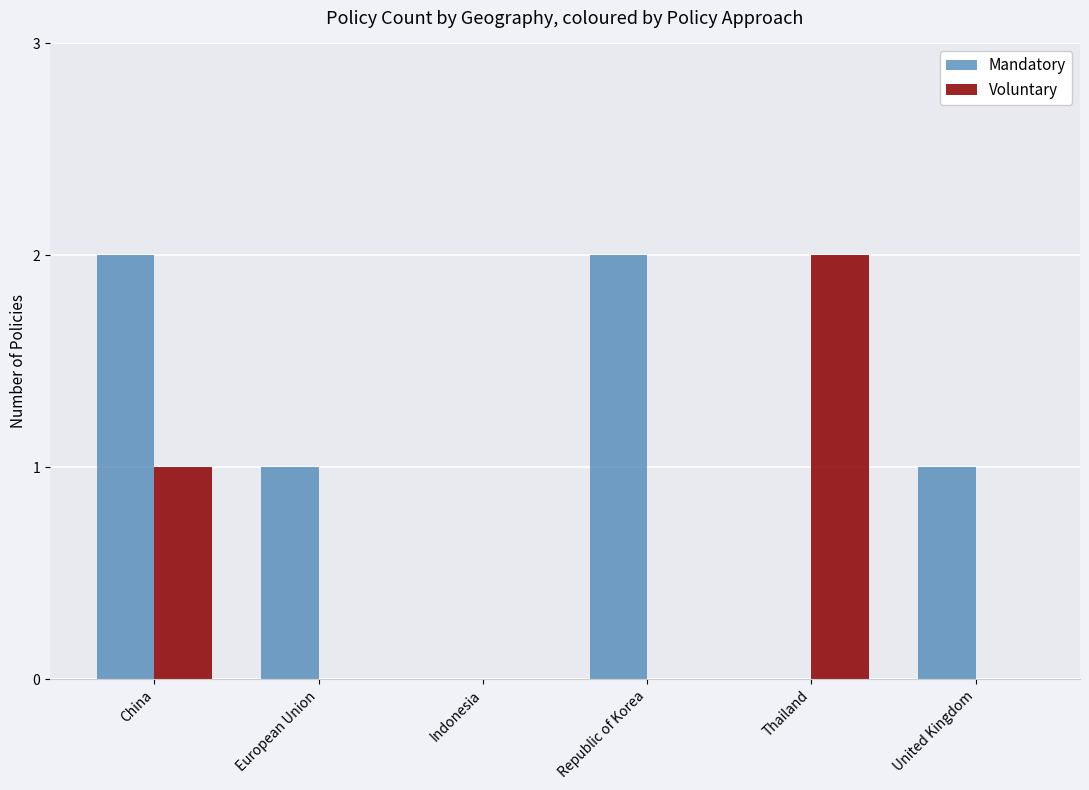

The value of Voluntary at Thailand is 1. True or false?

False